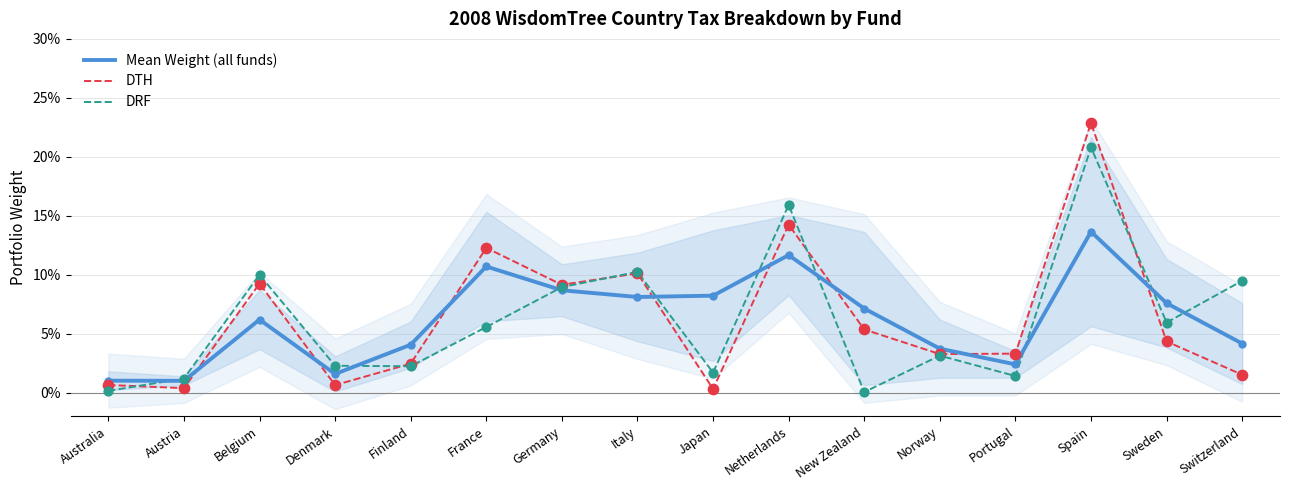

What are all the series names shown in the legend?

Mean Weight (all funds), DTH, DRF